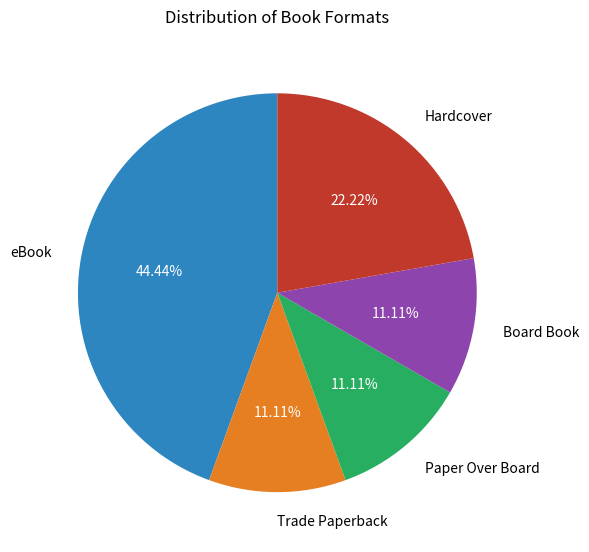

What portion of the pie excludes Trade Paperback?

88.9%